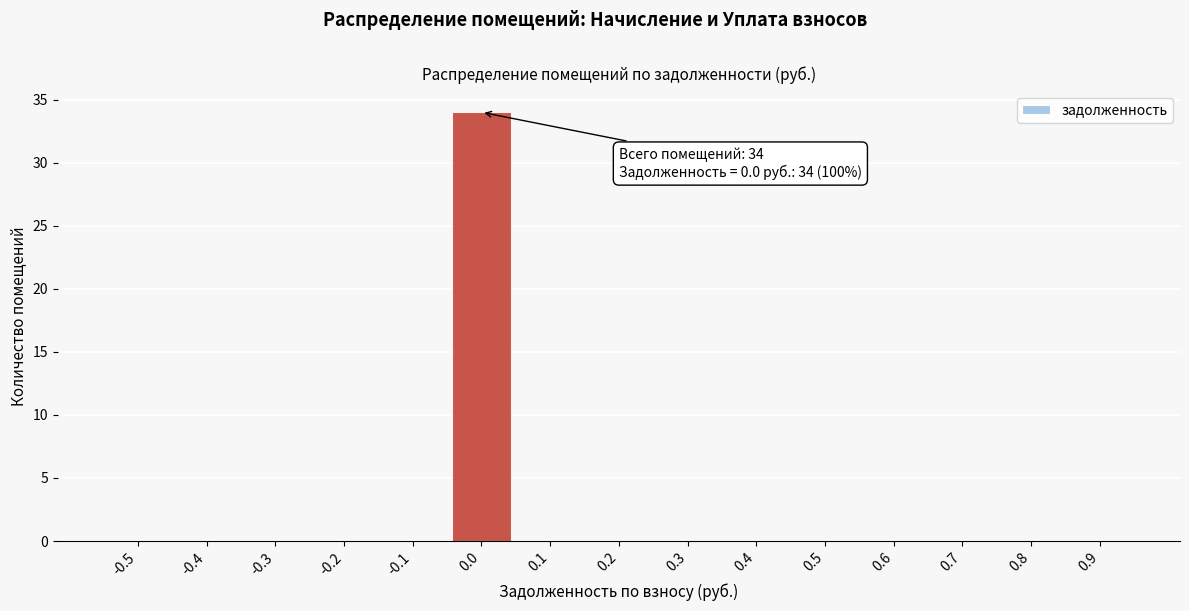

Reading right to left, what are all the values shown in this chart?

0.9=0	0.8=0	0.7=0	0.6=0	0.5=0	0.4=0	0.3=0	0.2=0	0.1=0	0.0=34	-0.1=0	-0.2=0	-0.3=0	-0.4=0	-0.5=0